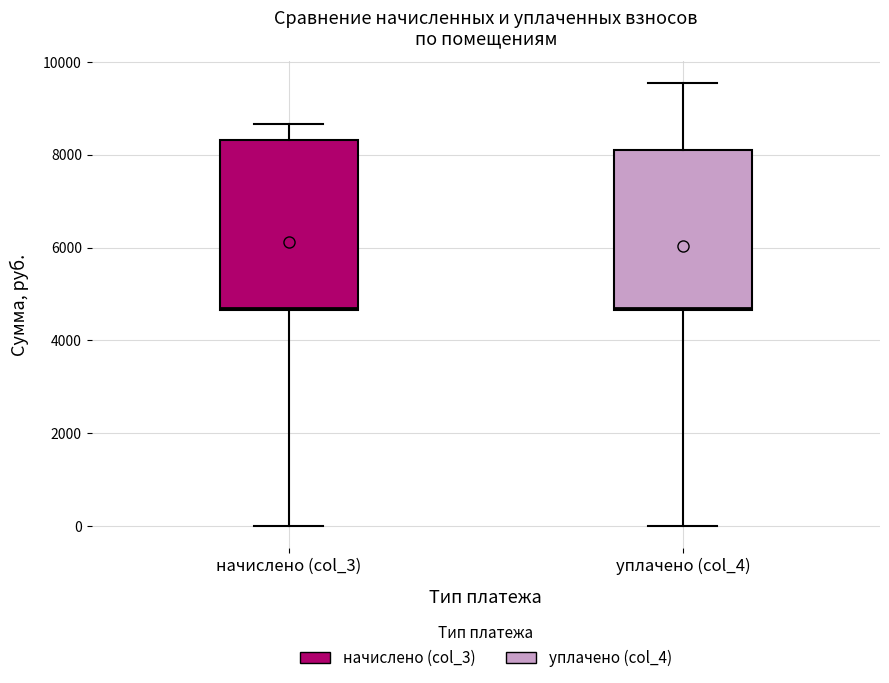

Reading left to right, read every box against the y-axis: the position of its median line, the range the box covers, and the ends of its whiskers. The values are not printed on the chart, so give them approximately, as read against the axis.

начислено (col_3): median 4800, box 4600 to 8400, whiskers 0 to 8600
уплачено (col_4): median 4800, box 4600 to 8200, whiskers 0 to 9600